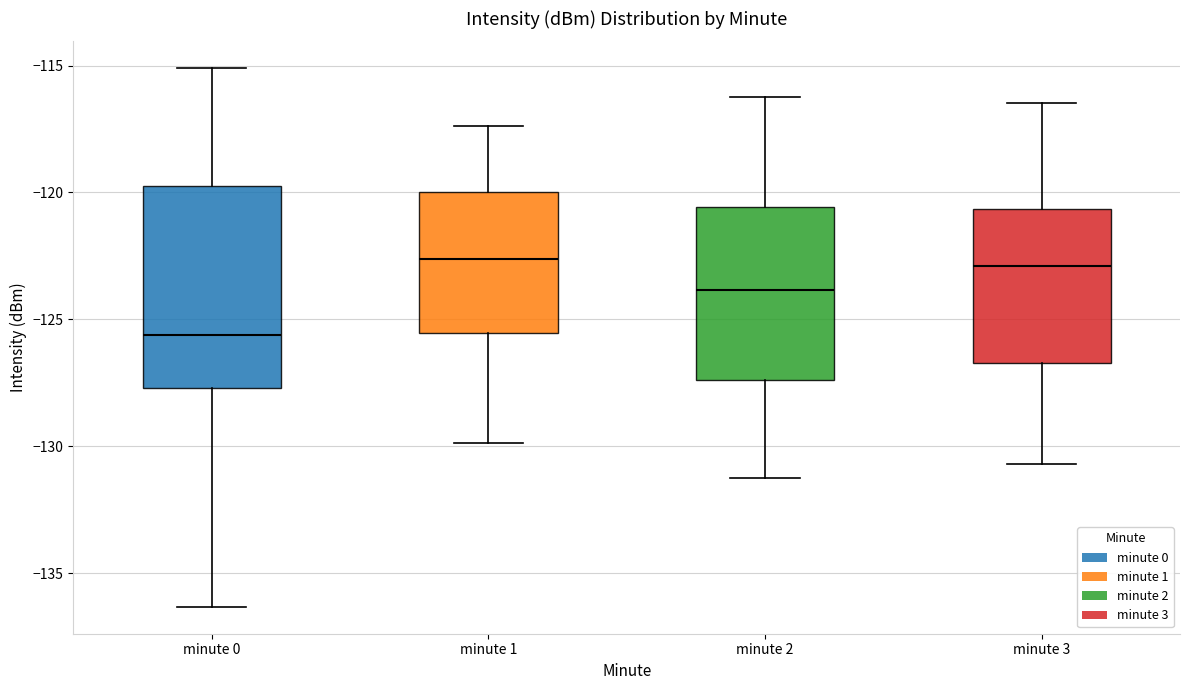

Comparing the boxes themselves (not the whiskers), which one is the tallest?

minute 0